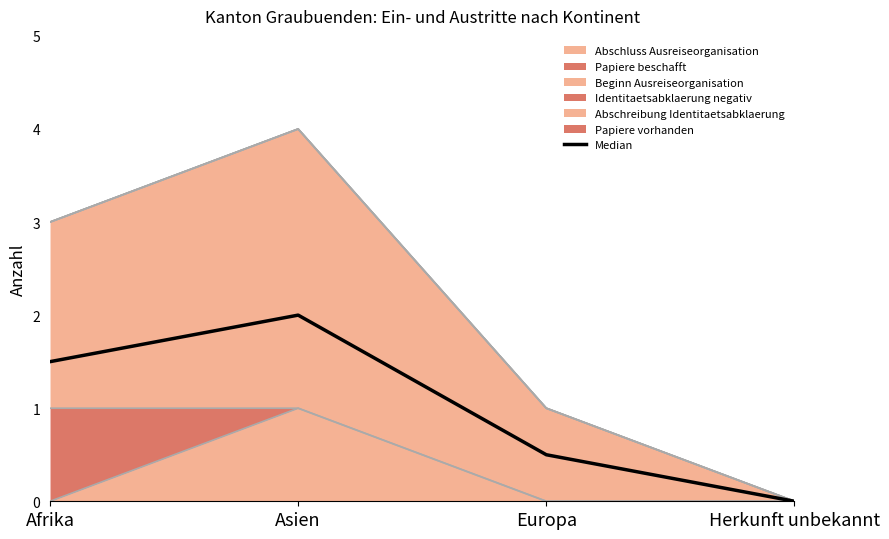

Reading left to right, list all the values displayed in this chart.

1.5	2.0	0.5	0.0